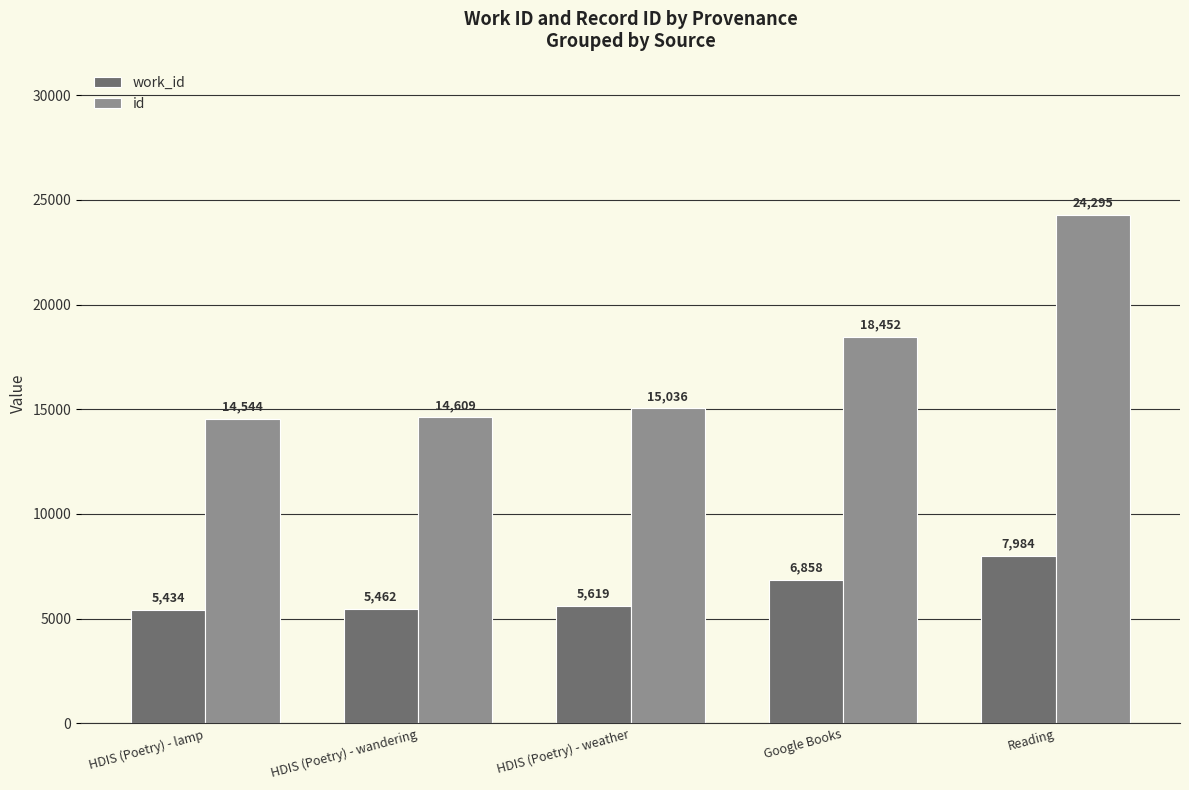

Does the chart contain any negative values?

No